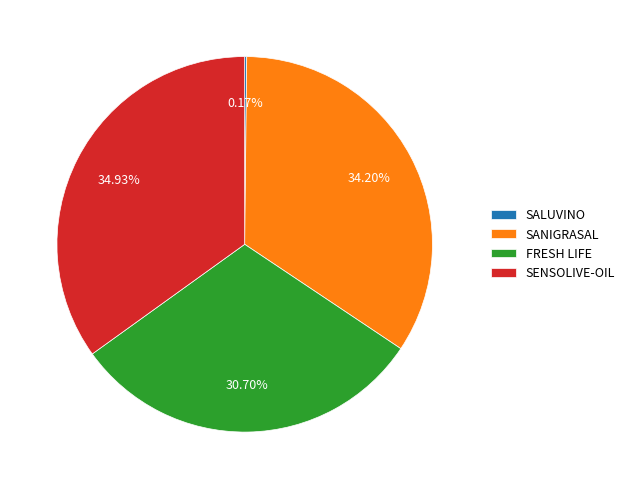

Does SENSOLIVE-OIL represent more than half of the total?

No